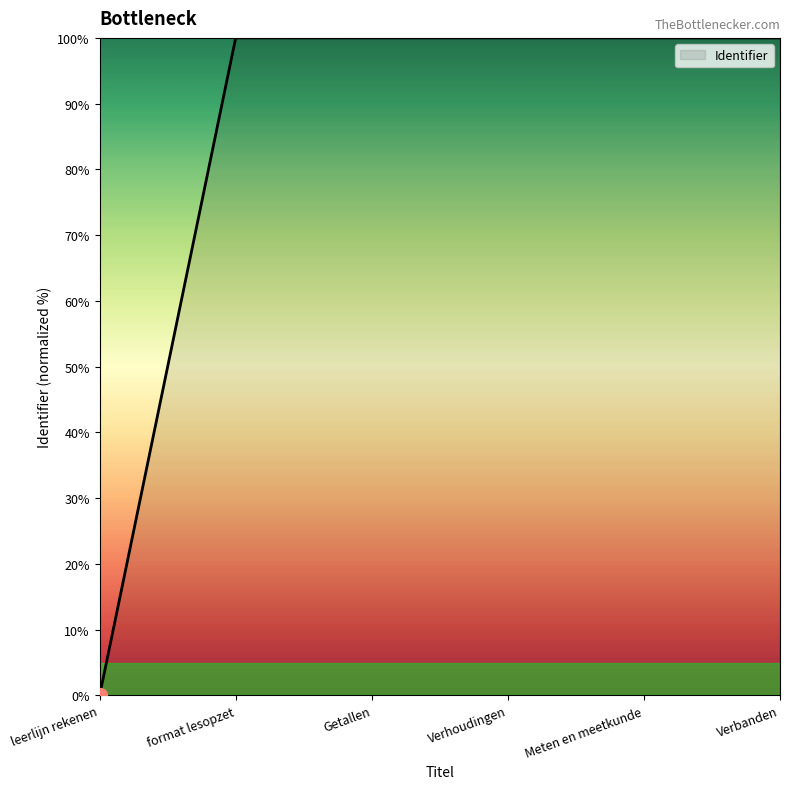

The chart shows a value of 100.0 at Getallen. True or false?

True